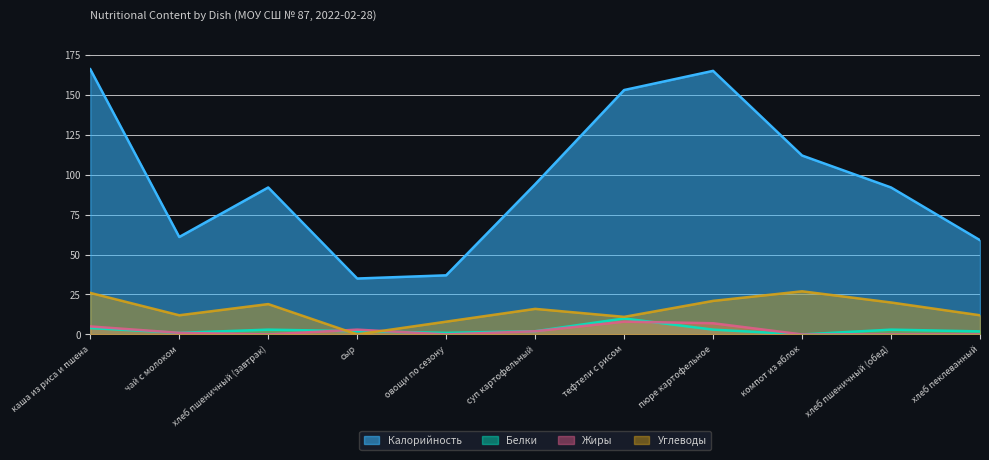

What is the difference between the highest and lowest values at чай с молоком?

60.0